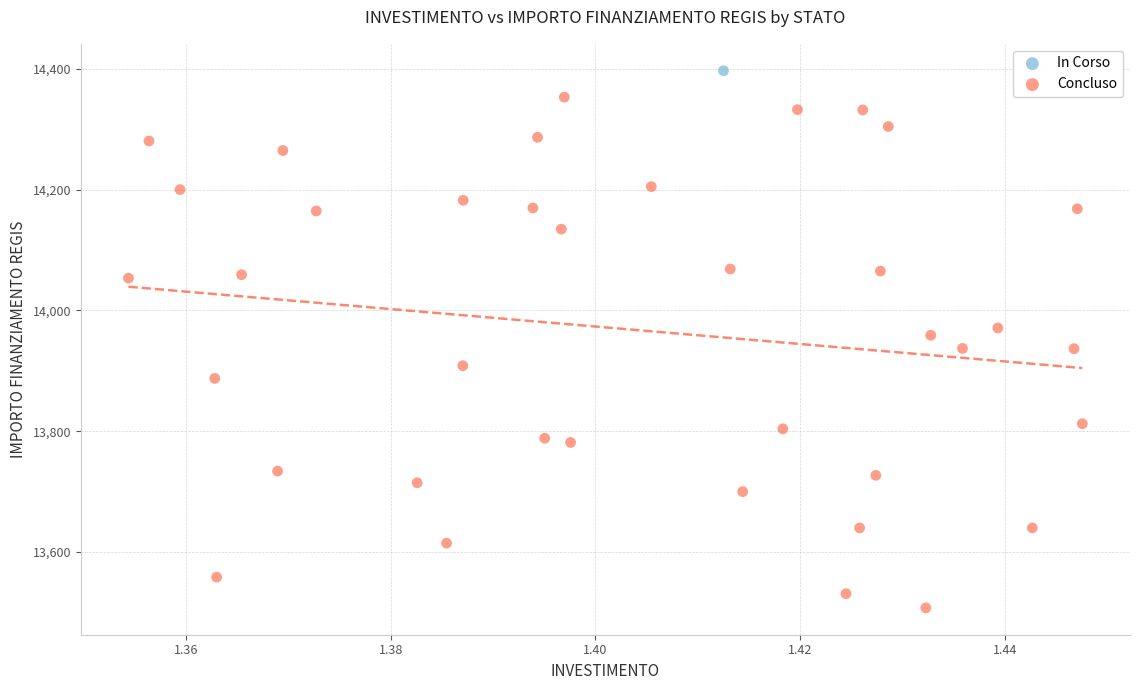

What are all the series names shown in the legend?

In Corso, Concluso